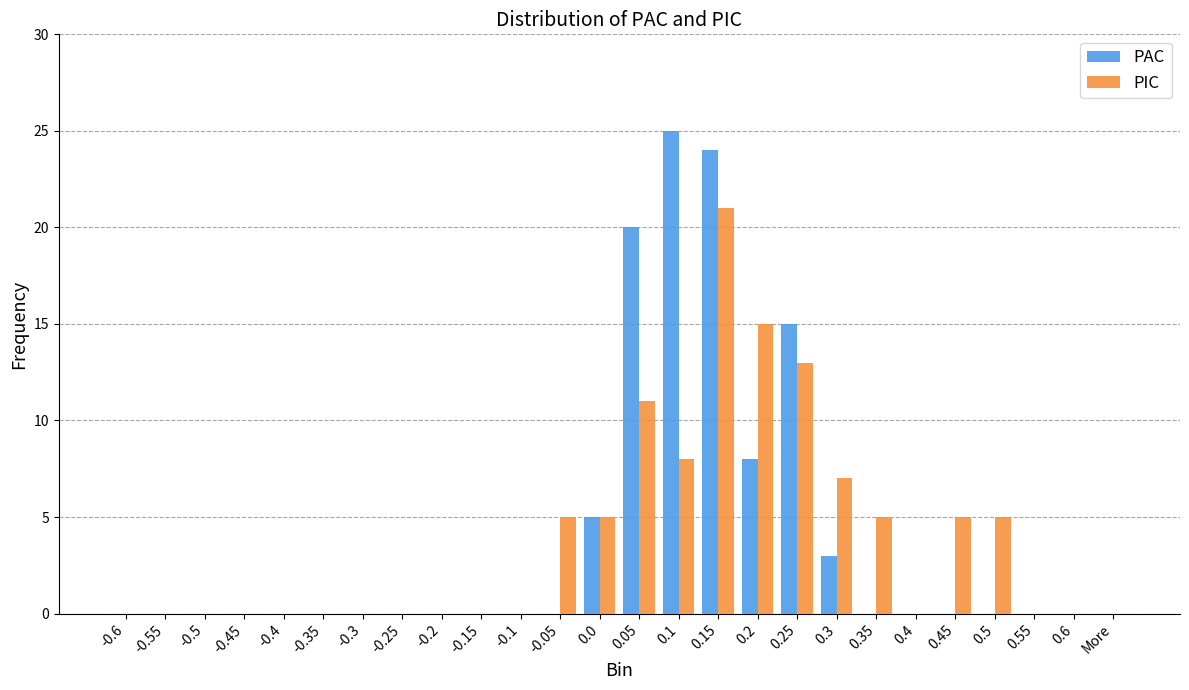

The PAC series shows 13 at 0.35. True or false?

False